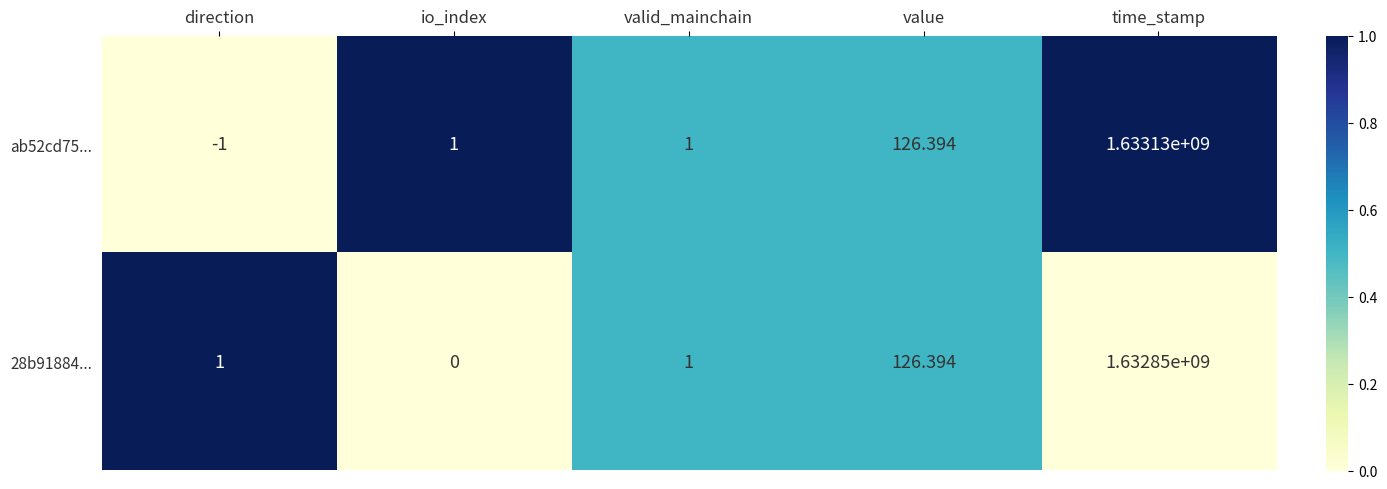

Is the value of 28b91884... at time_stamp greater than the value of ab52cd75... at direction?

Yes